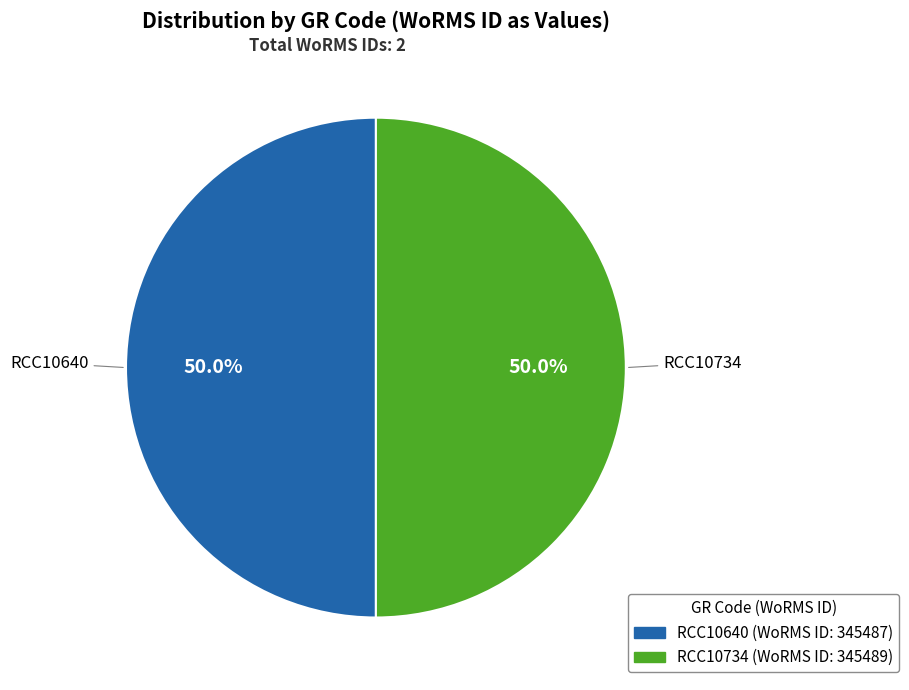

How many slices are in this pie chart?

2